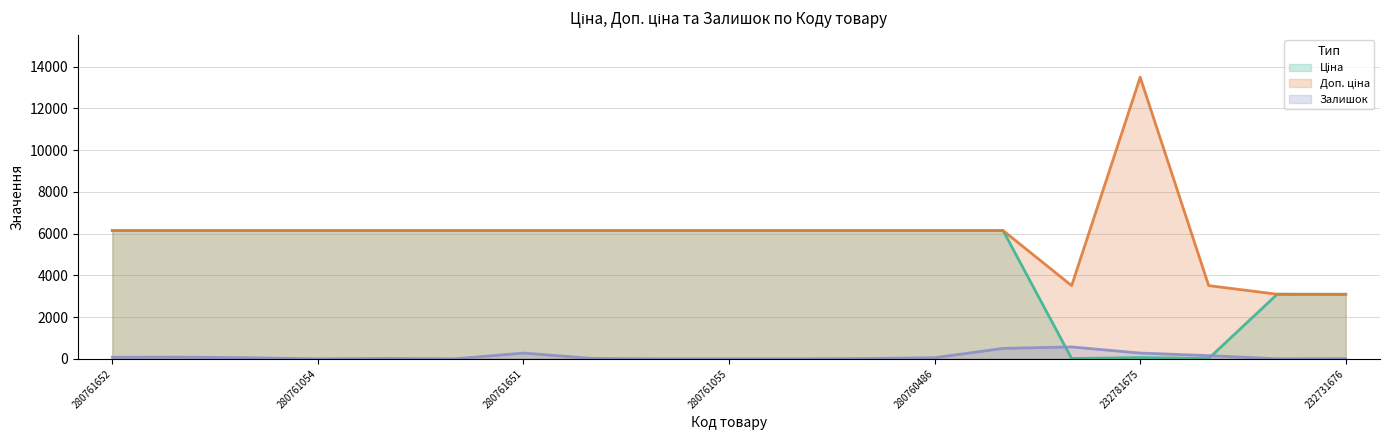

At 232731676, list the series in order from largest to smallest.

Ціна, Доп. ціна, Залишок